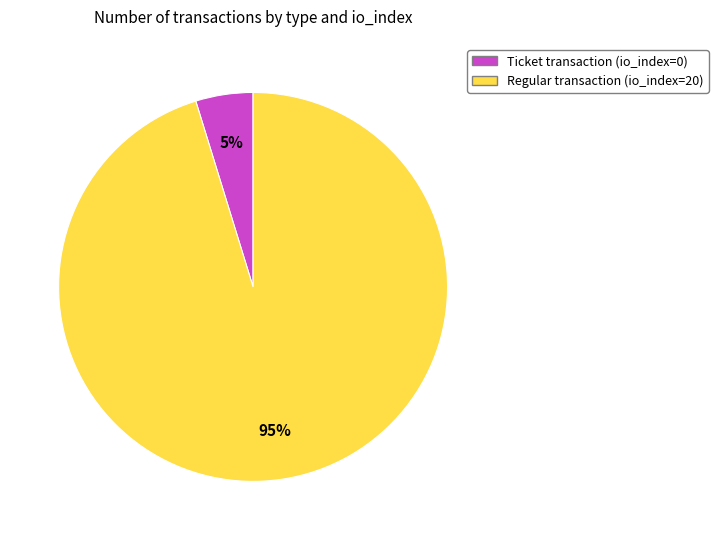

To the nearest percent, what is the average slice percentage?

50%